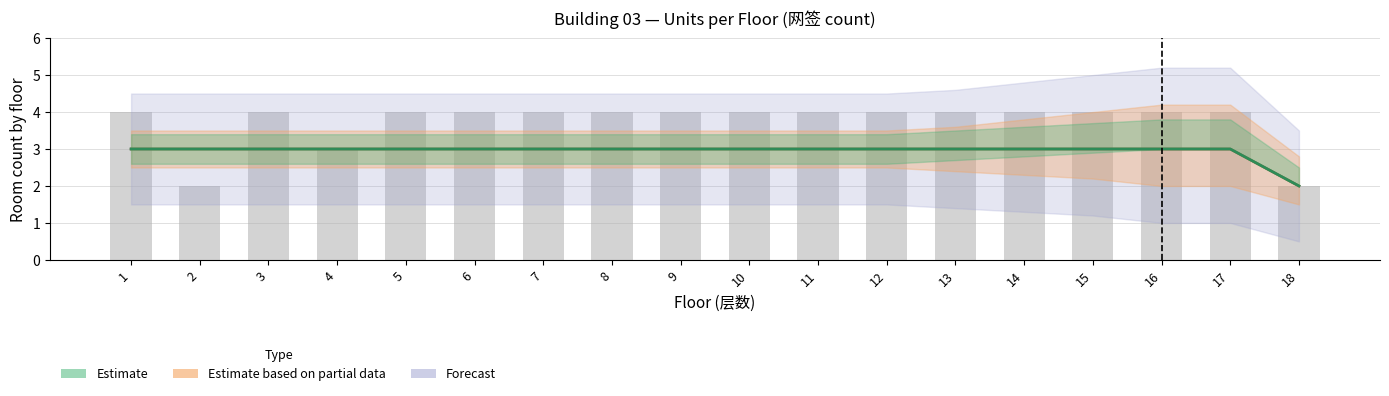

Reading left to right, extract all data points from this chart.

Estimate: 3	3	3	3	3	3	3	3	3	3	3	3	3	3	3	3	3	2
Estimate based on partial data: 3	3	3	3	3	3	3	3	3	3	3	3	3	3	3	3	3	2
Forecast: 3	3	3	3	3	3	3	3	3	3	3	3	3	3	3	3	3	2
Bars: 4	2	4	3	4	4	4	4	4	4	4	4	4	4	4	4	4	2